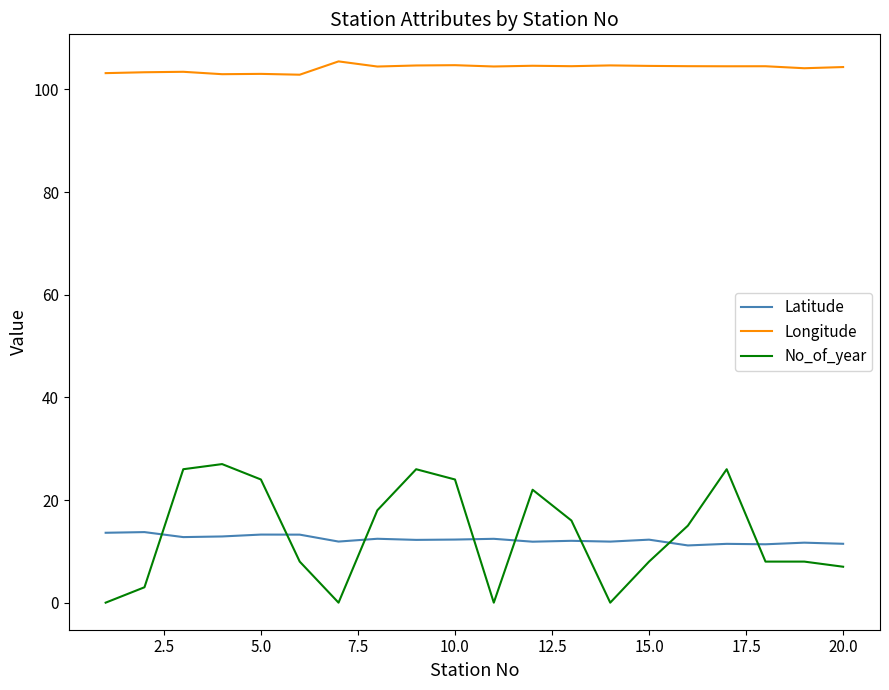

Which series has the largest total across all categories?

Longitude